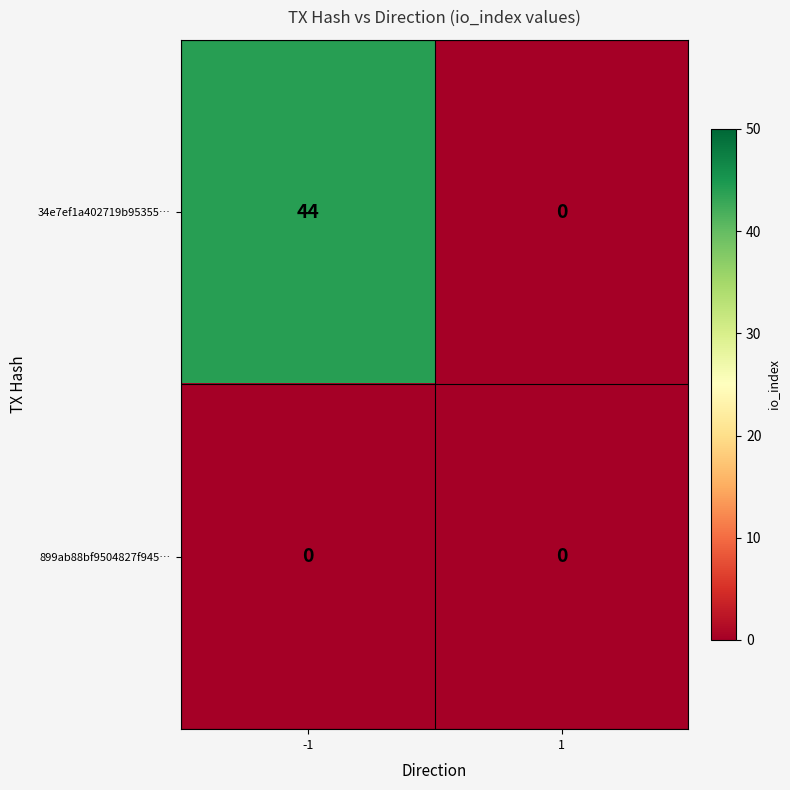

Is it true that 899ab88bf9504827f945… equals 0 at -1?

True